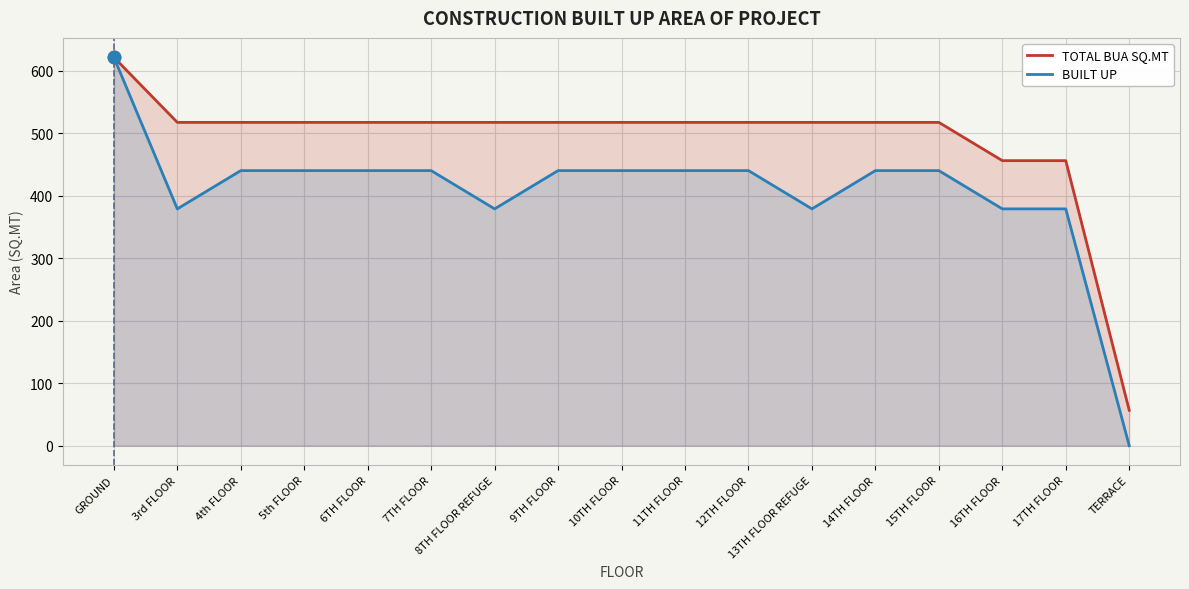

At which category is the sum across all series the highest?

GROUND